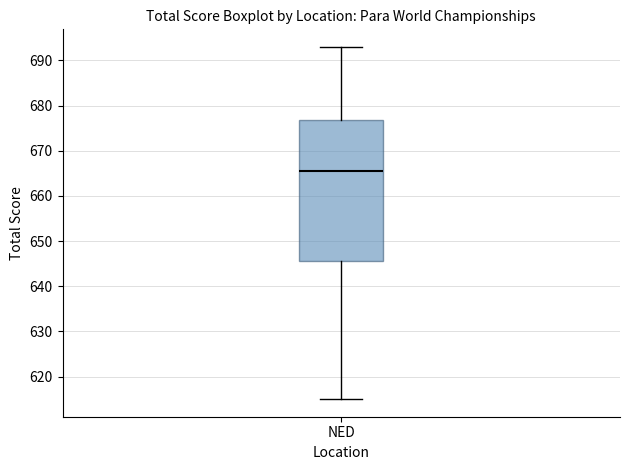

Read this box plot against the y-axis: the position of the median line, the range covered by the box, and the ends of both whiskers. The values are not printed on the chart, so give them approximately, as read against the axis.

median 666, box 646 to 677, whiskers 615 to 693